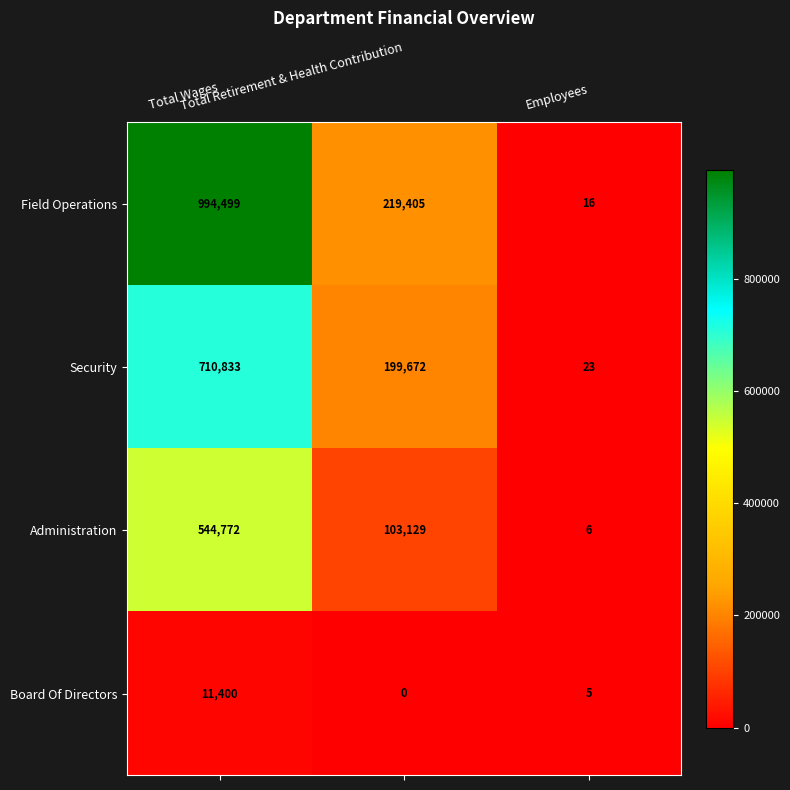

How many Administration values are between 6 and 544772?

3